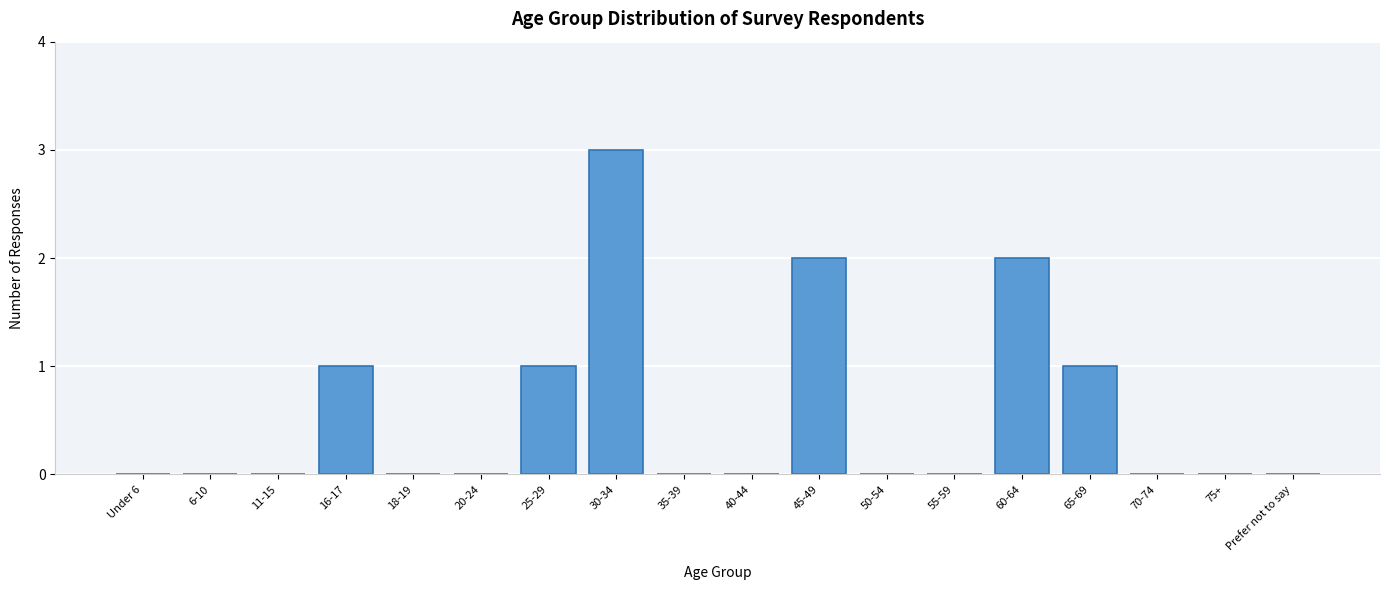

Reading left to right, transcribe all the data shown in this chart.

Under 6=0	6-10=0	11-15=0	16-17=1	18-19=0	20-24=0	25-29=1	30-34=3	35-39=0	40-44=0	45-49=2	50-54=0	55-59=0	60-64=2	65-69=1	70-74=0	75+=0	Prefer not to say=0